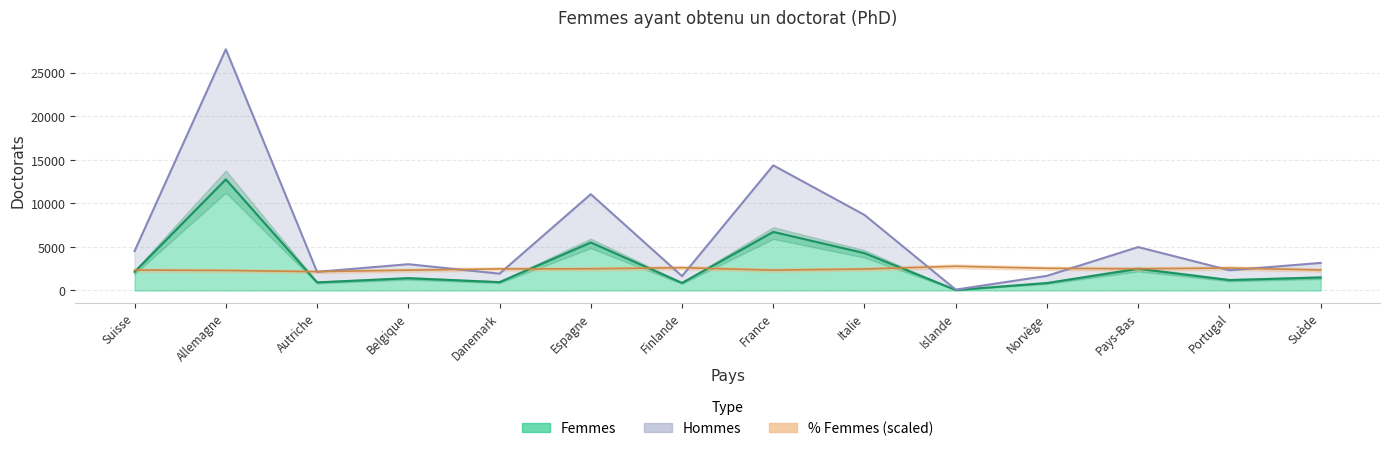

Is it true that Femmes equals 616 at Autriche?

False